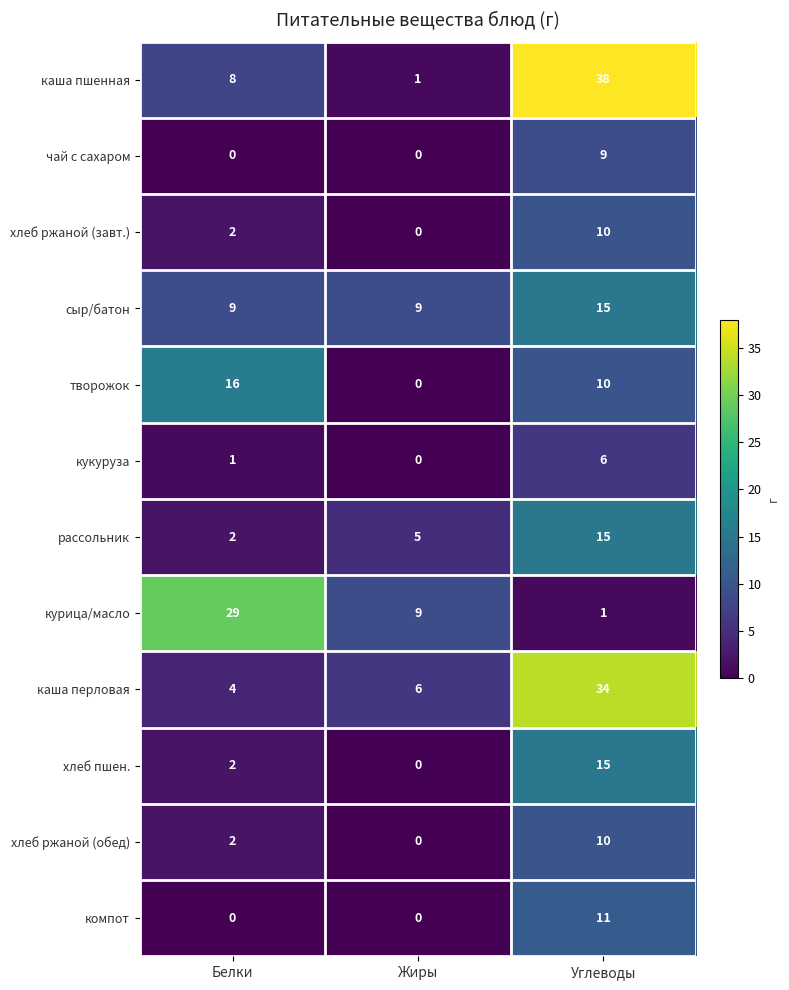

List the labels in order of курица/масло value, largest first.

Белки, Жиры, Углеводы